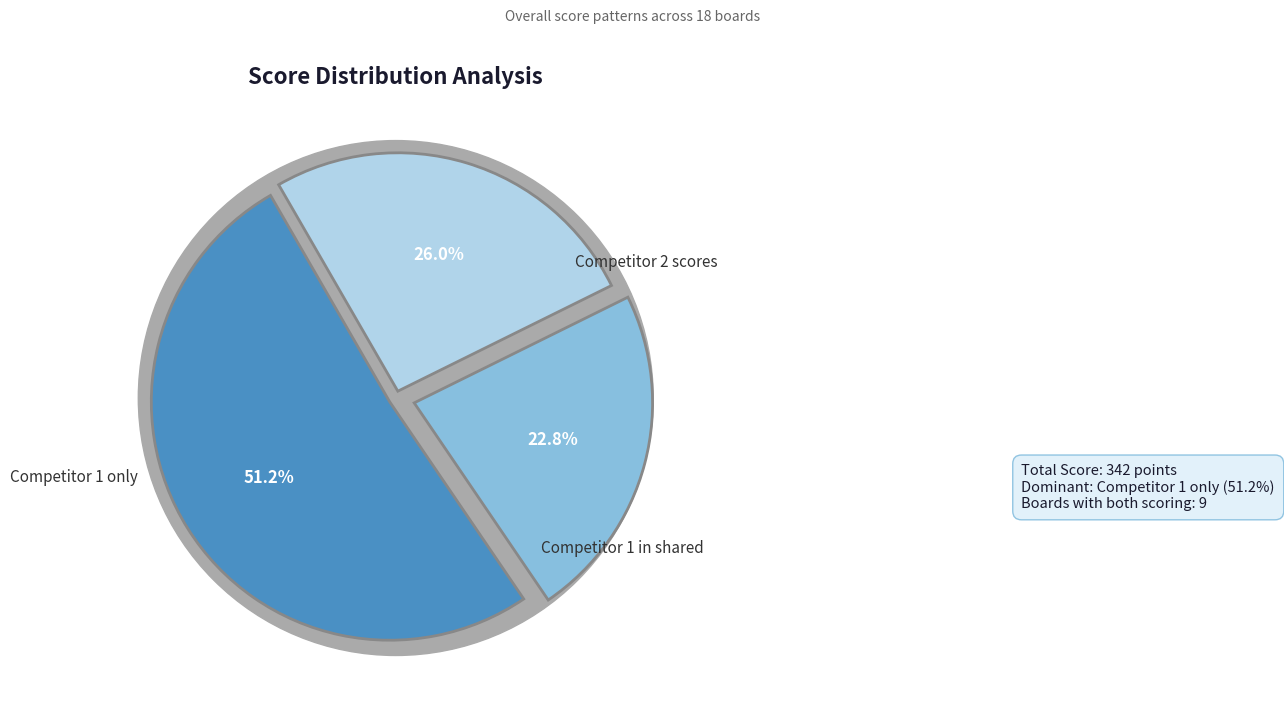

Is it true that 1 is 1% of the pie?

False